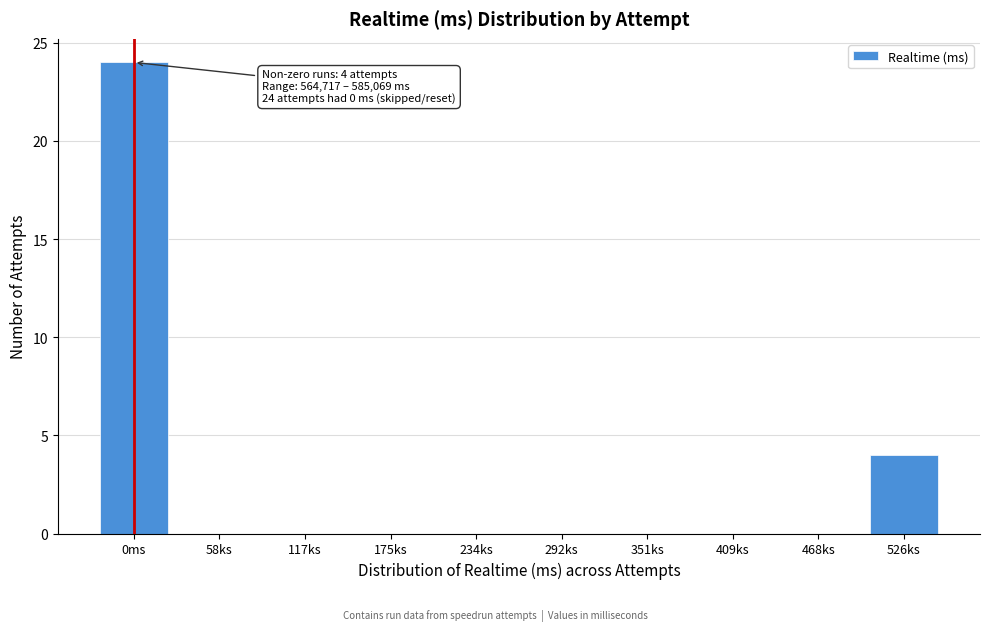

Reading left to right, transcribe all the data shown in this chart.

0ms=24	58ks=0	117ks=0	175ks=0	234ks=0	292ks=0	351ks=0	409ks=0	468ks=0	526ks=4